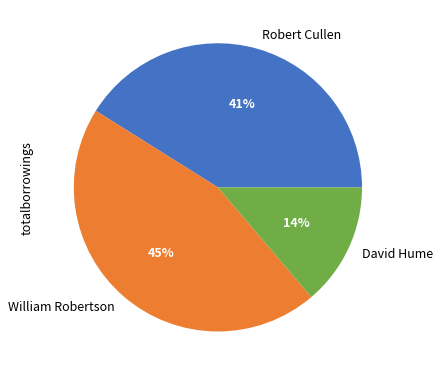

Count the number of slices in the pie.

3